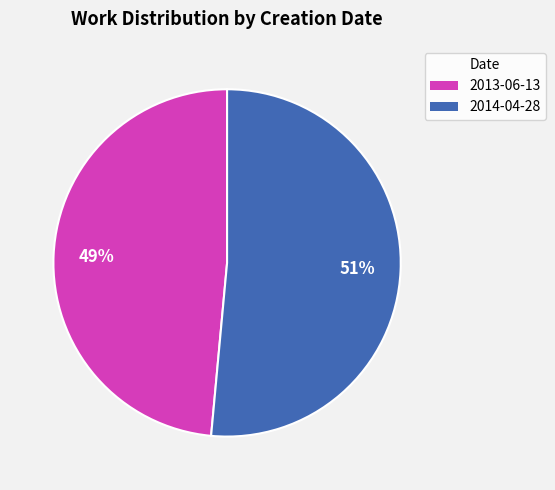

Count the number of slices in the pie.

2